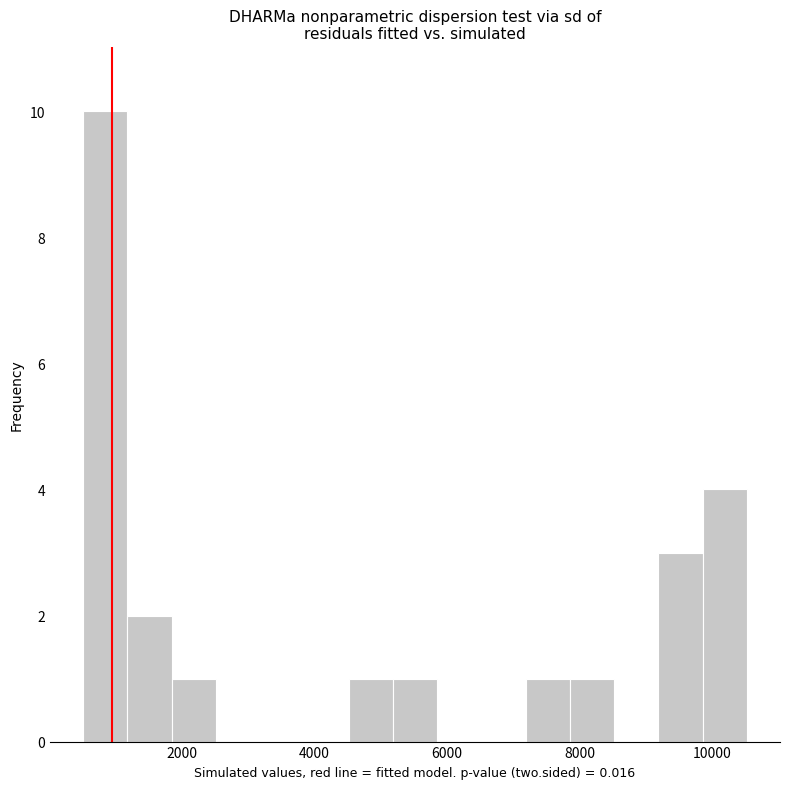

Read against the x-axis, roughly where is the centre of the tallest bar?

800